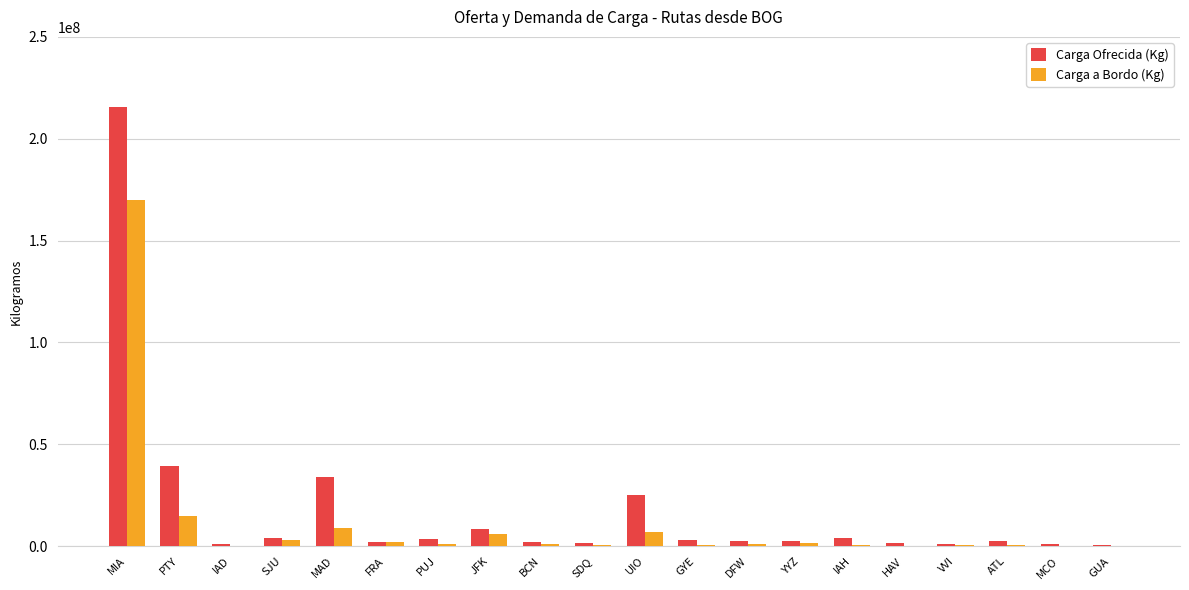

True or false: Carga a Bordo (Kg) has a value of 8878071 at MAD.

True